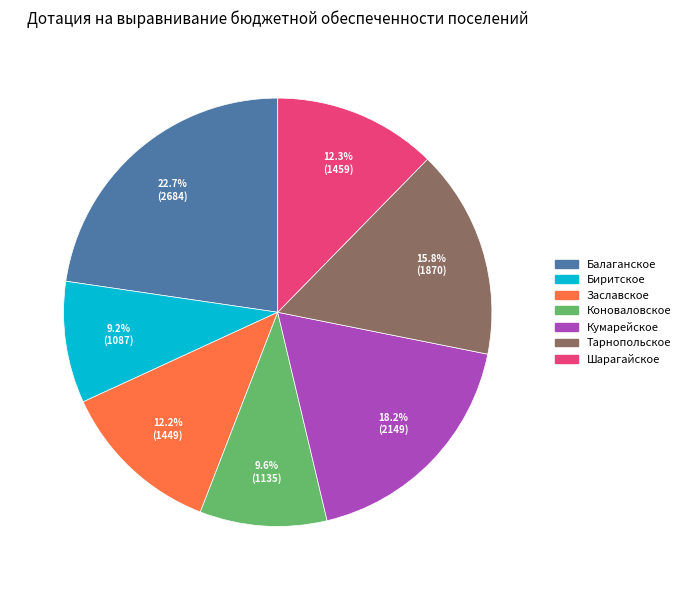

What is the total percentage of Коноваловское and Биритское?

18.8%